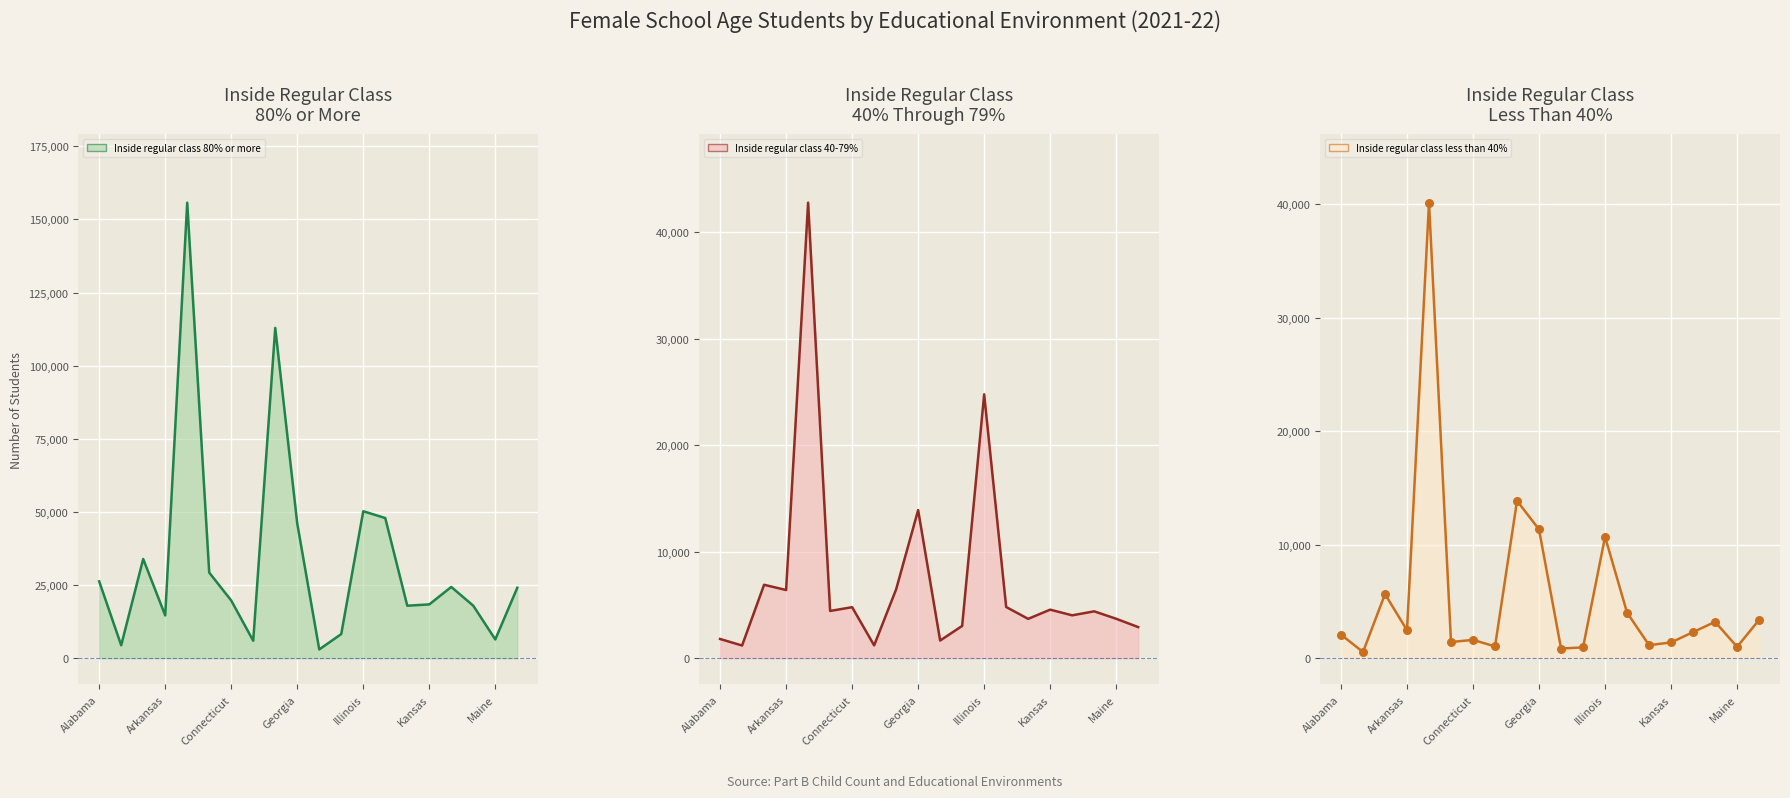

Which series has the largest total across all categories?

Inside regular class 80% or more line